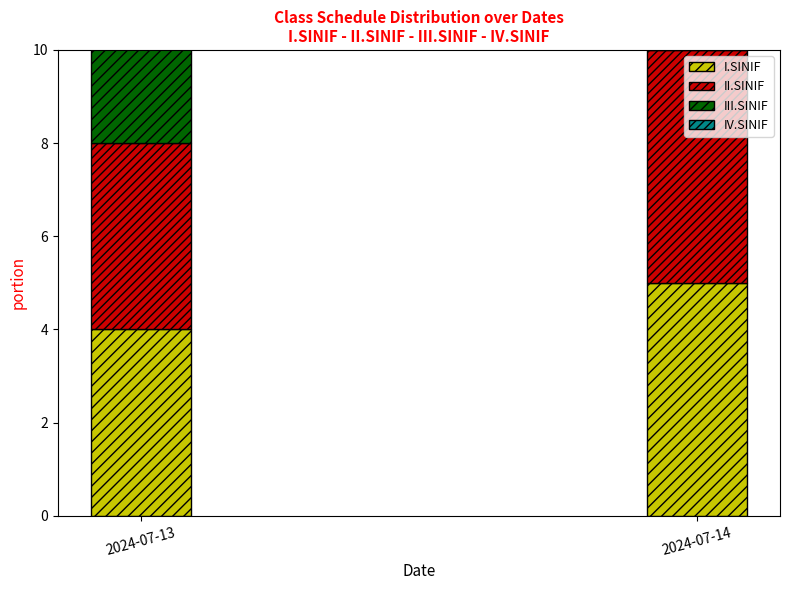

What is the greatest value displayed?

5